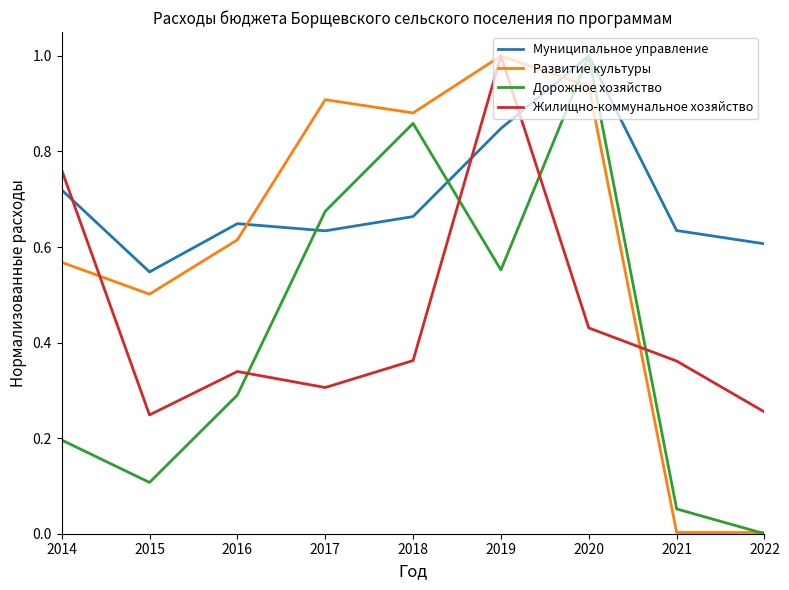

True or false: Развитие культуры has a value of 0.6 at 2020.

False